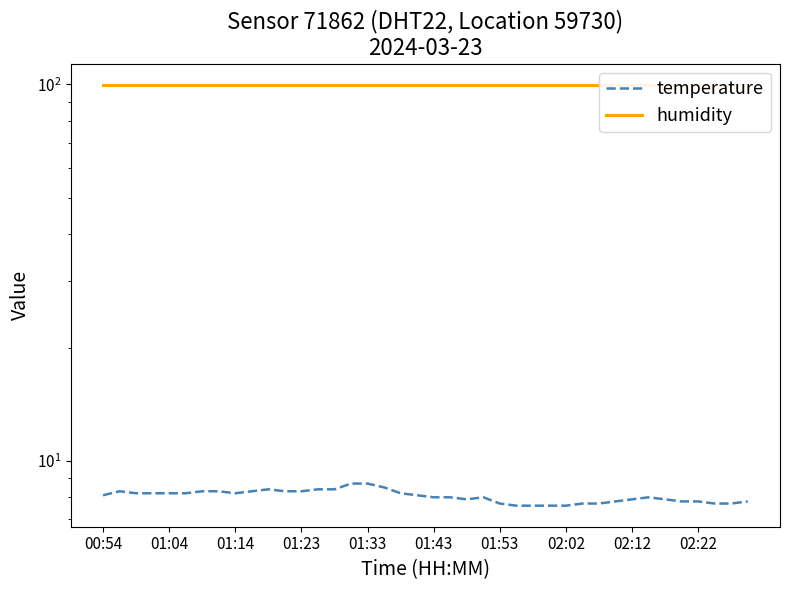

The value of temperature at 21 is 8.0. True or false?

True